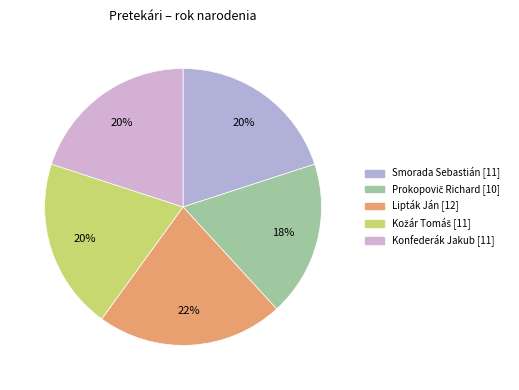

How much of the chart is everything except Lipták Ján?

78.2%